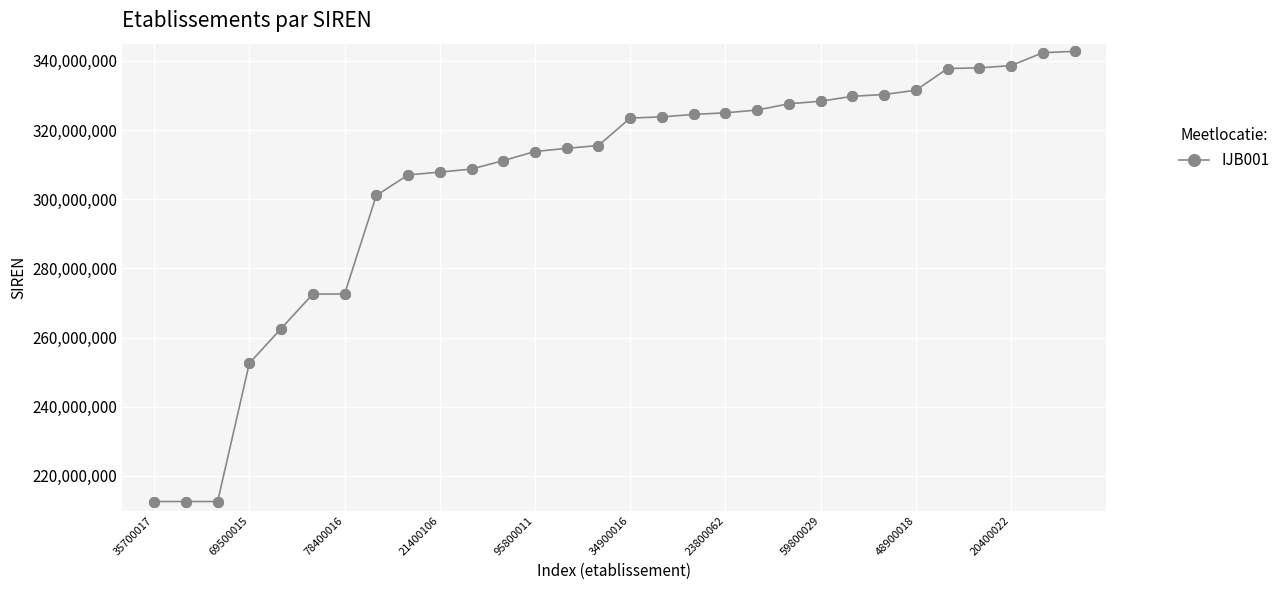

What is the sum of all values?

9148124000